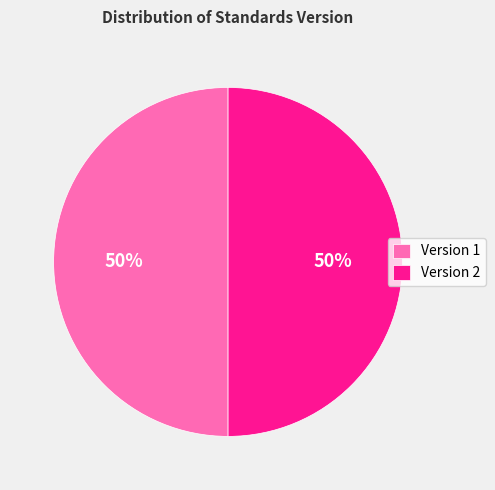

What percentage is the Version 1 slice, to the nearest percent?

50%